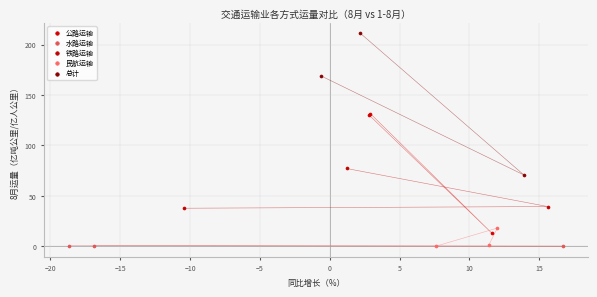

Which series reaches the maximum Y coordinate?

总计